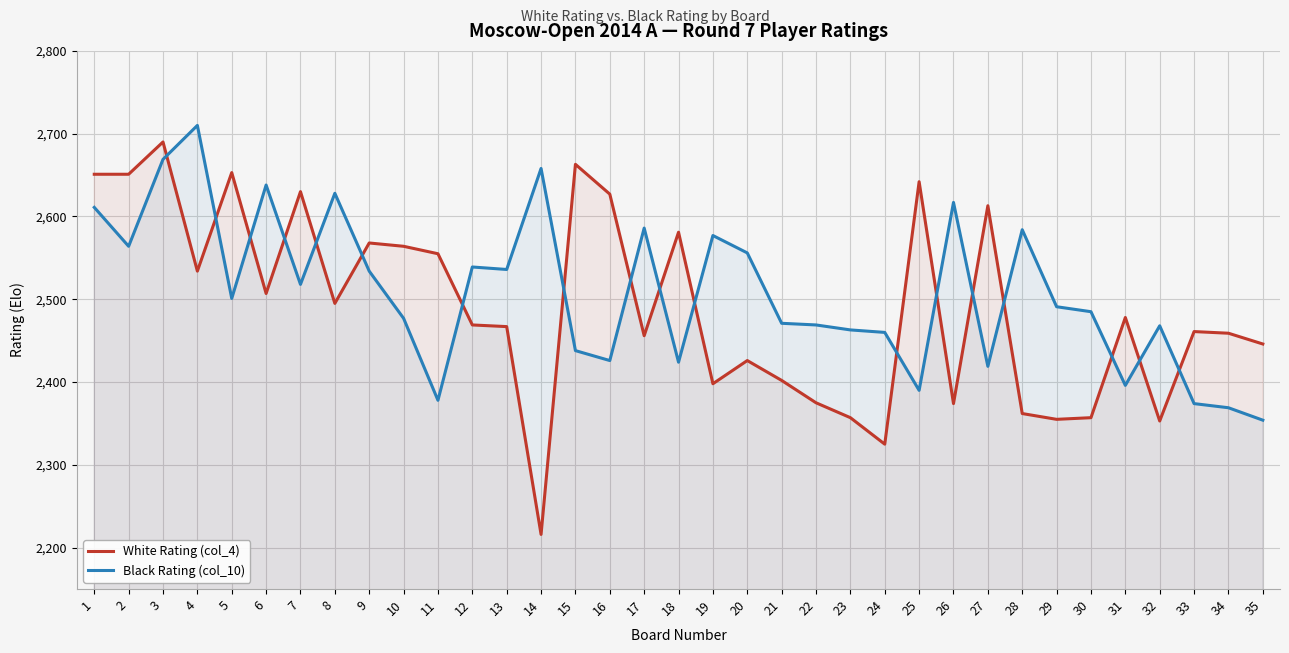

How many lines are shown in the chart?

2